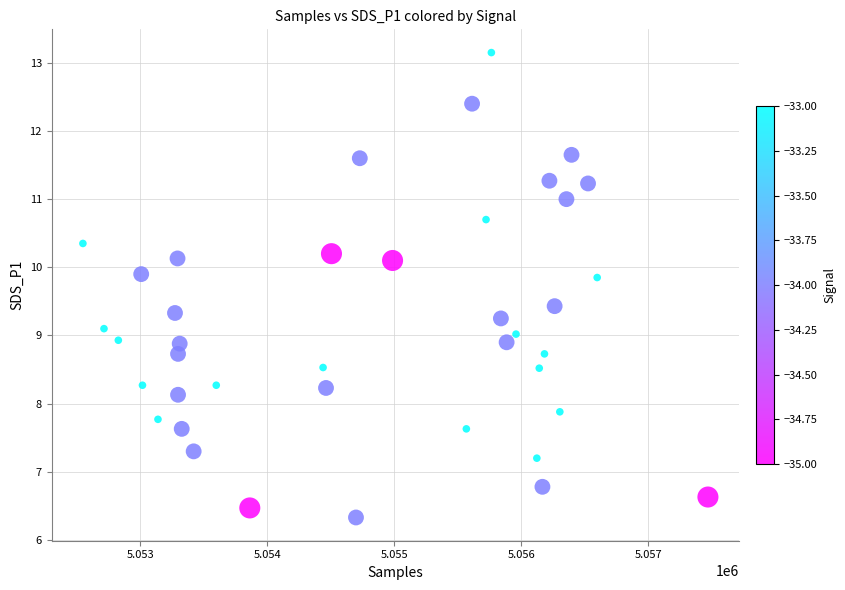

What is the range of X values (max minus min)?

4921.0